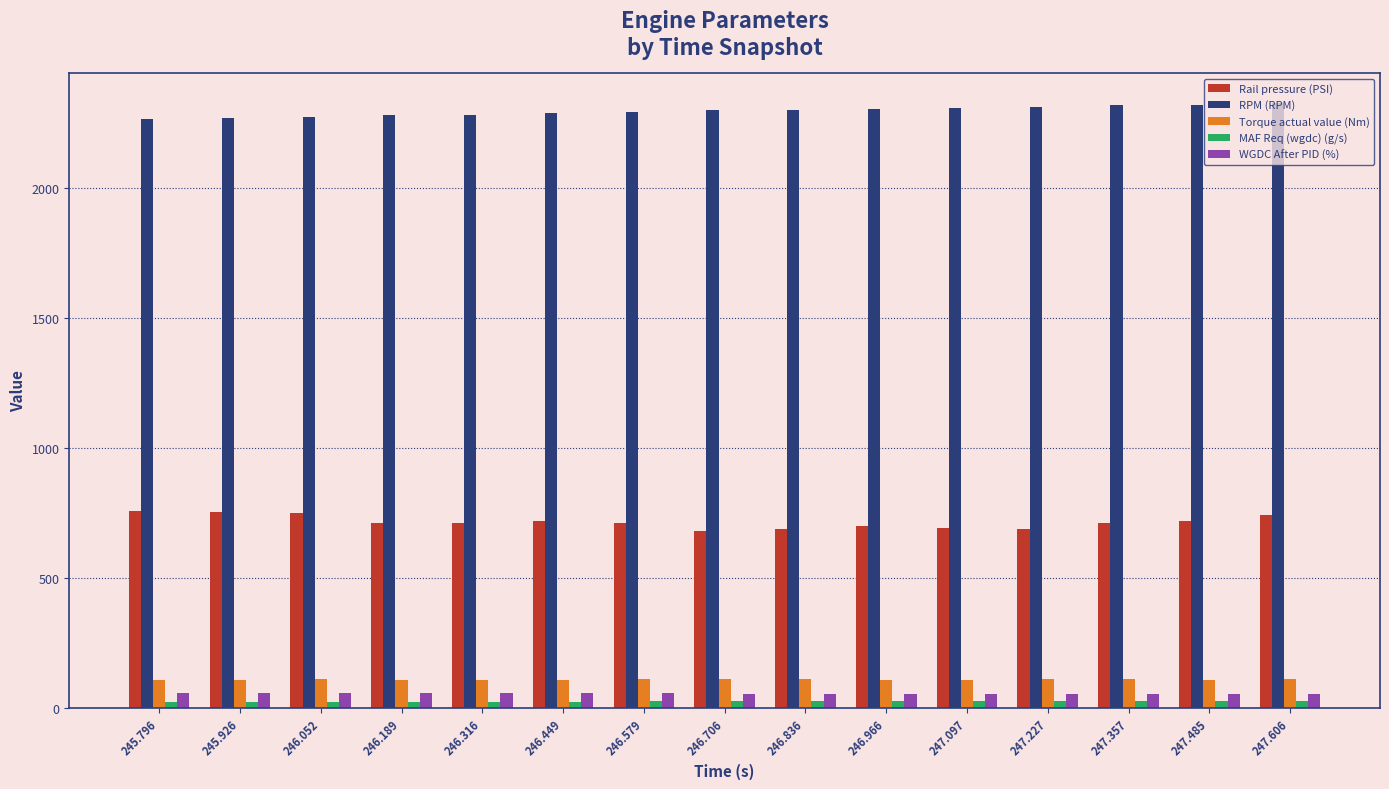

How many categories are shown in the chart?

15